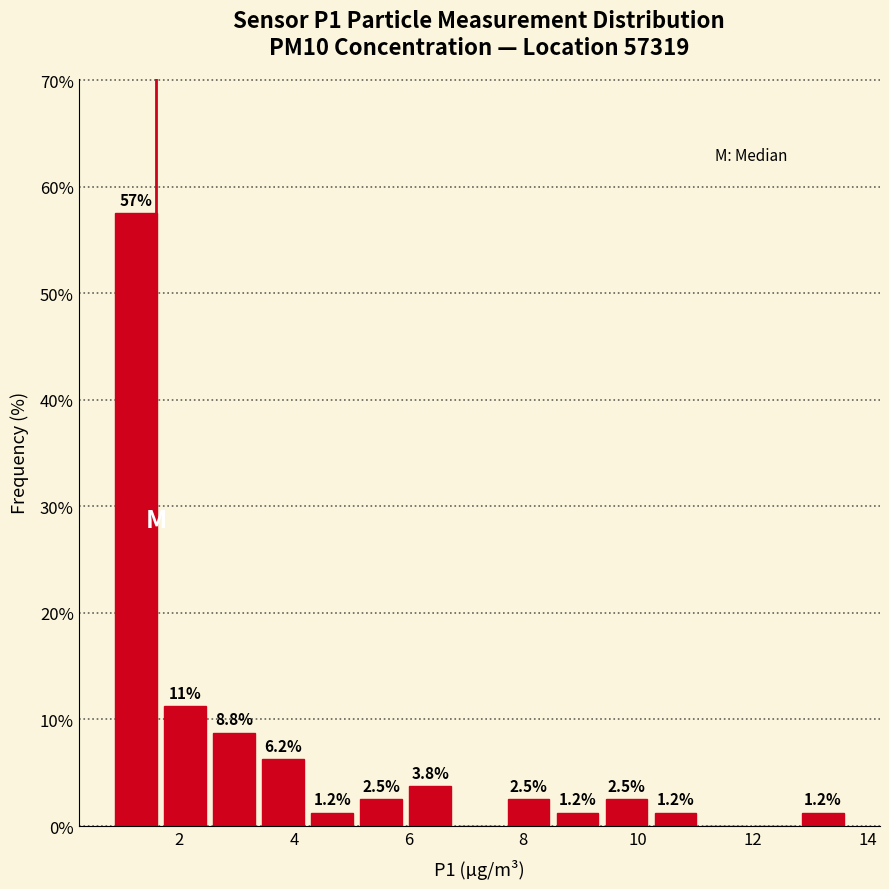

Over which range of the x-axis is the bar tallest?

0.8 to 1.6